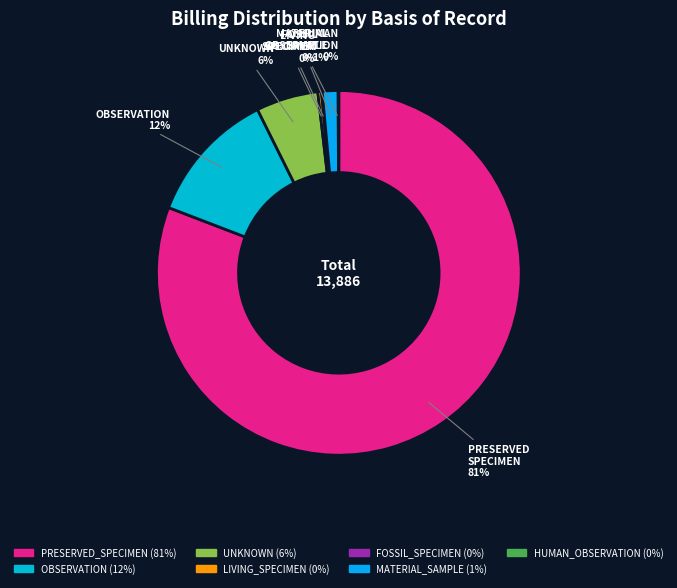

To the nearest percent, what is the average slice percentage?

14%